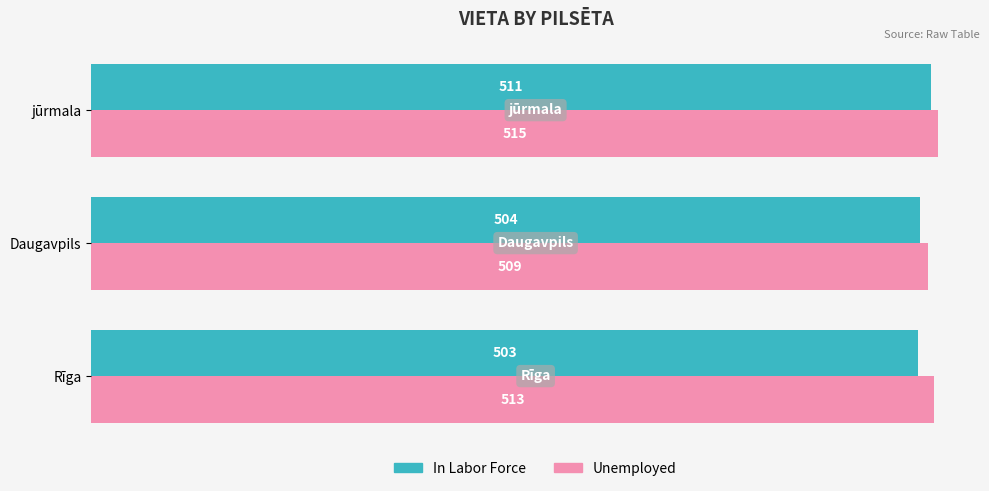

What is the highest value of the Unemployed series?

515